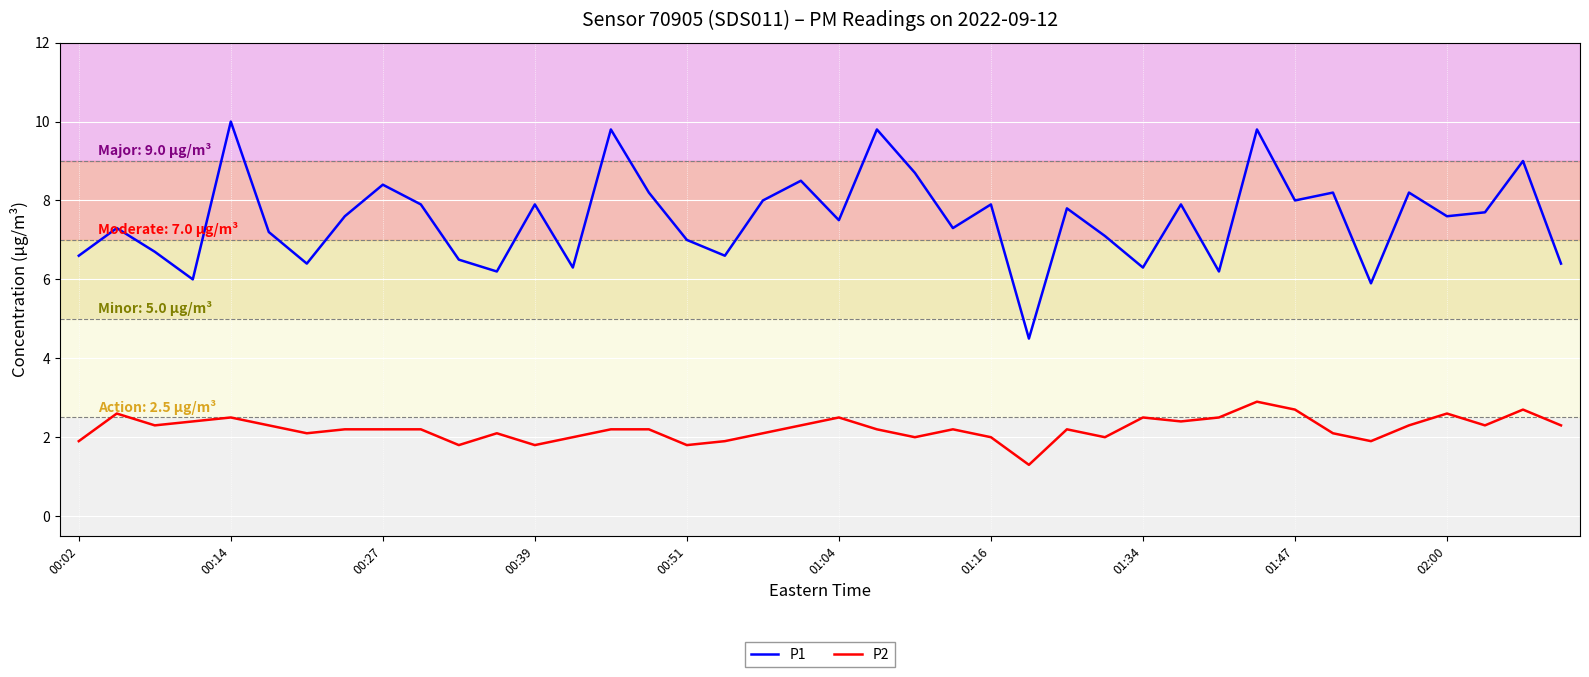

What is the difference between the maximum and minimum values in the P1 series?

5.5